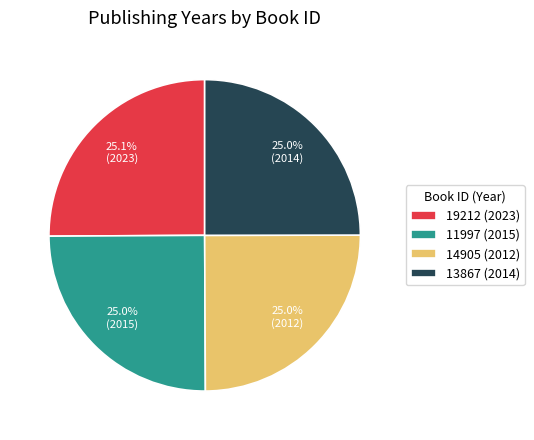

What is the ratio of the value at 19212 (2023) to the value at 13867 (2014)?

1.0